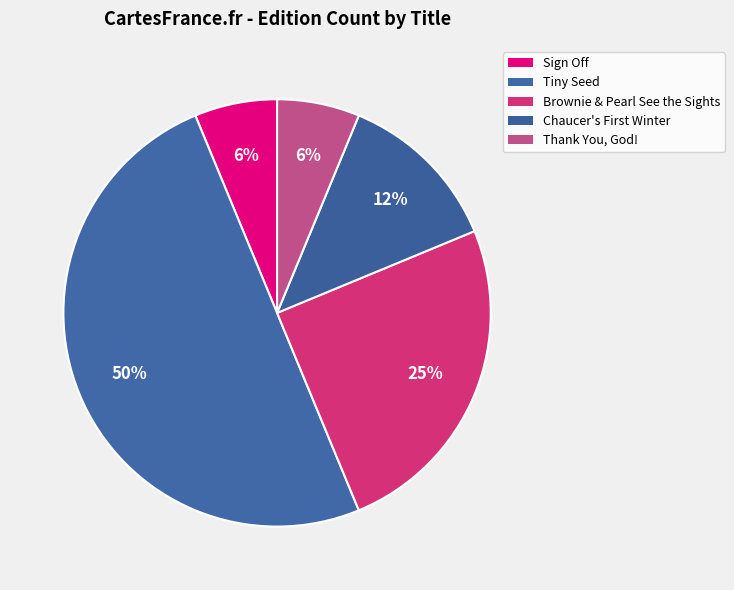

Is there a majority slice in this chart?

No